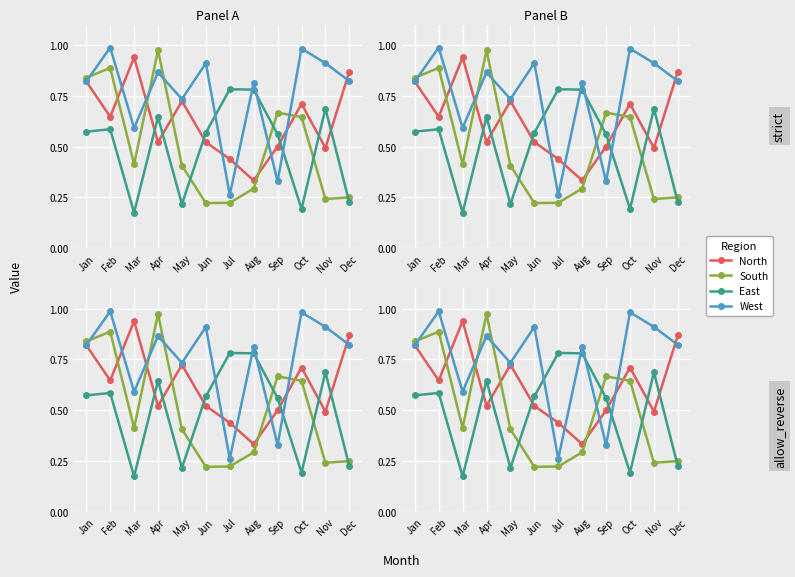

How many interior local valleys does the West series have?

4